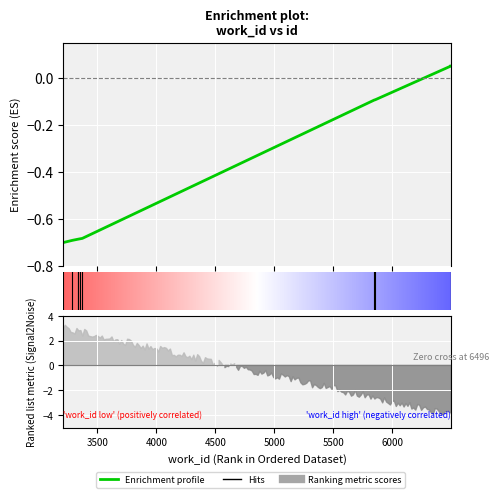

Count the number of categories in the chart.

10